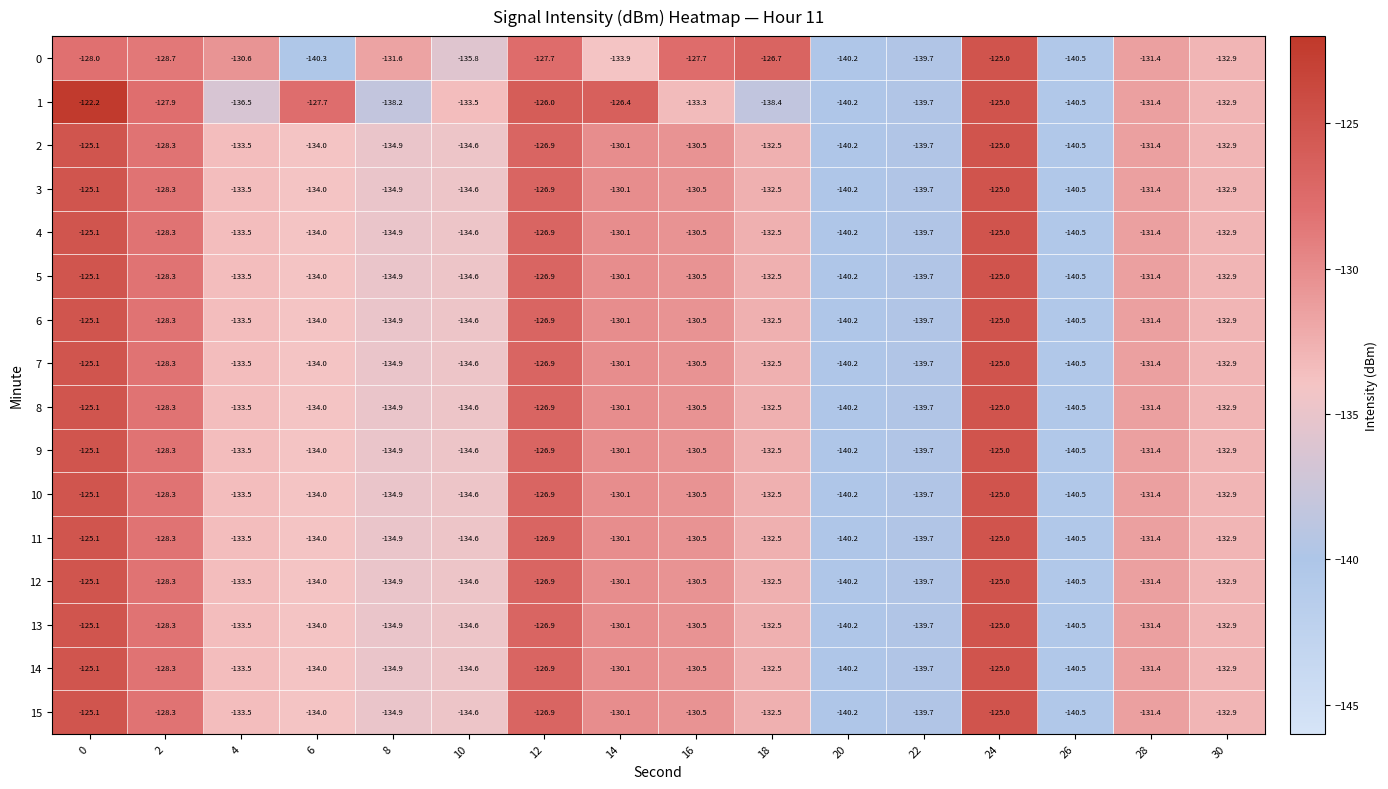

The value of 6 at 8 is -30.4. True or false?

False